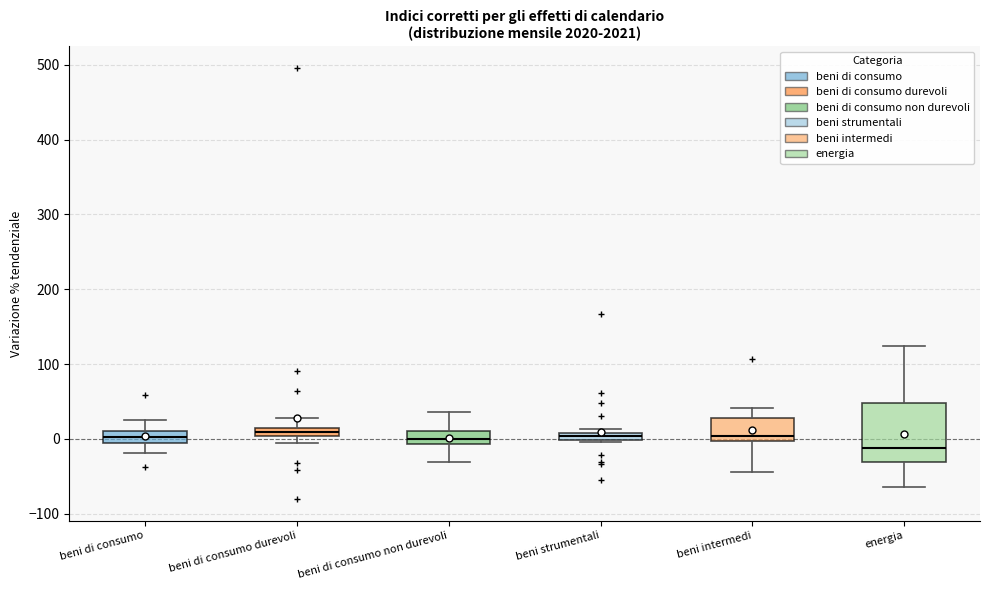

Where is the upper edge of the box for beni di consumo durevoli on the y-axis? The values are not printed on the chart, so give them approximately, as read against the axis.

10